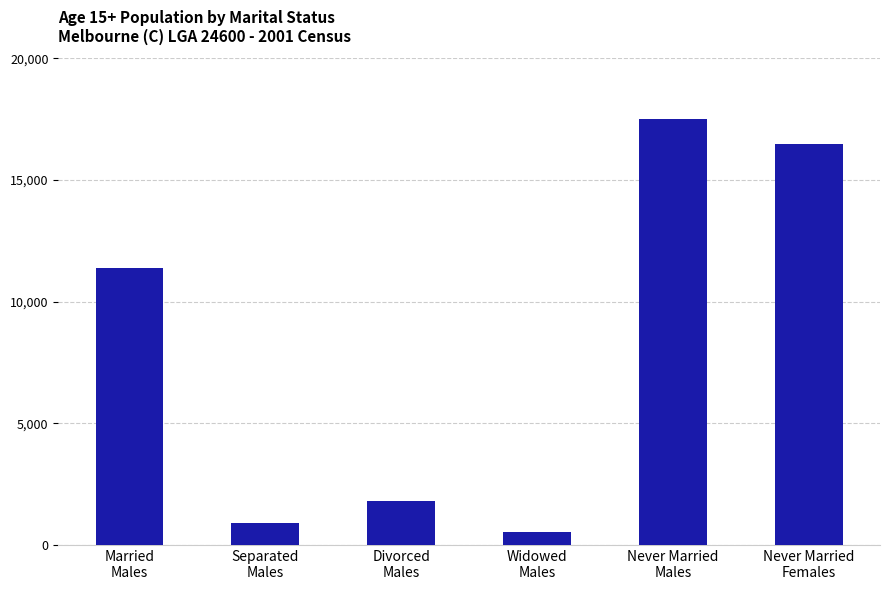

What position from the right is Never Married
Females?

1